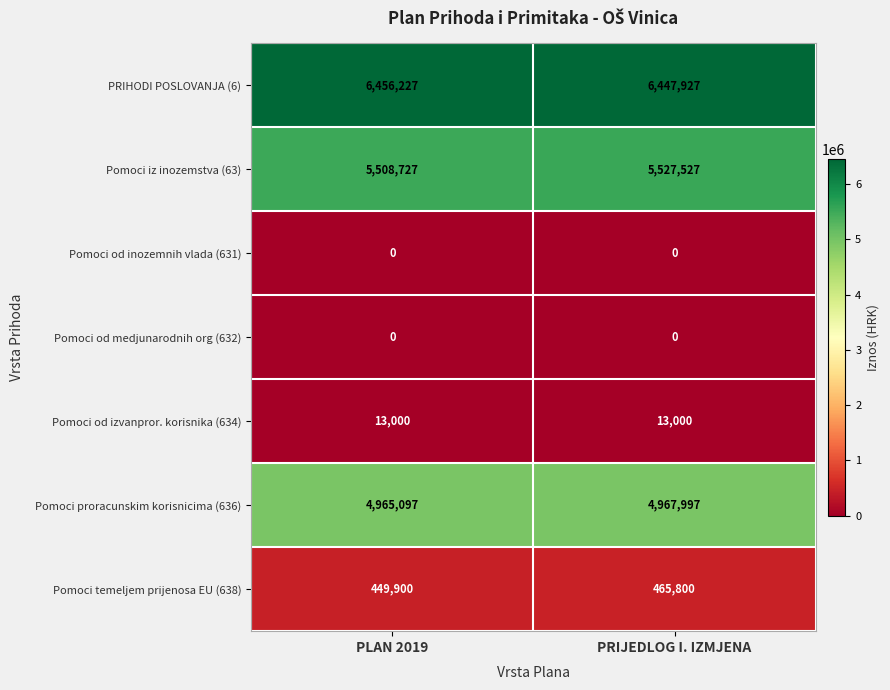

What is the maximum value shown in the chart?

6456227